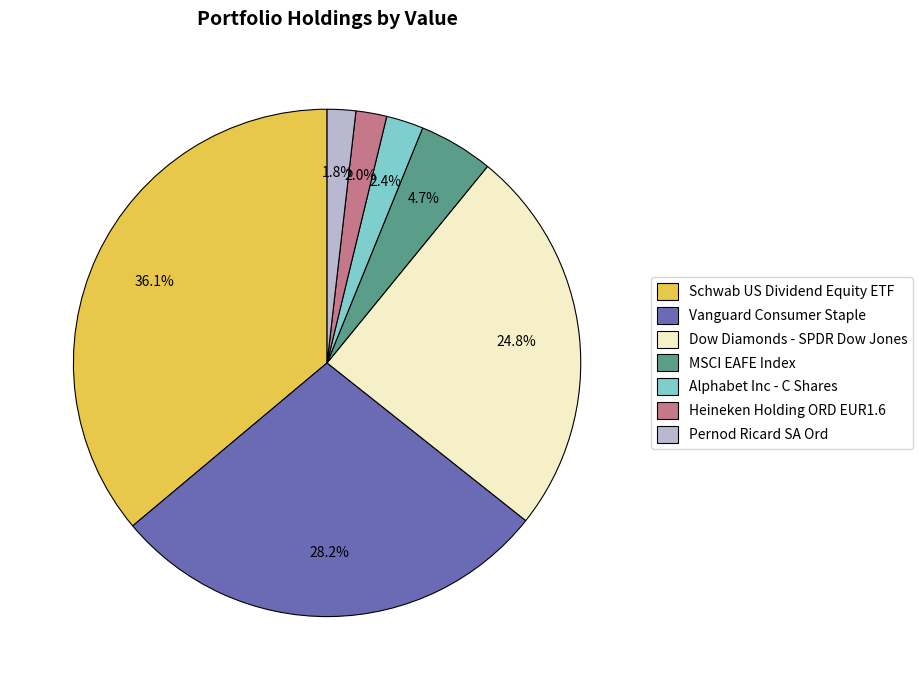

Is it true that Alphabet Inc - C Shares is 13% of the pie?

False